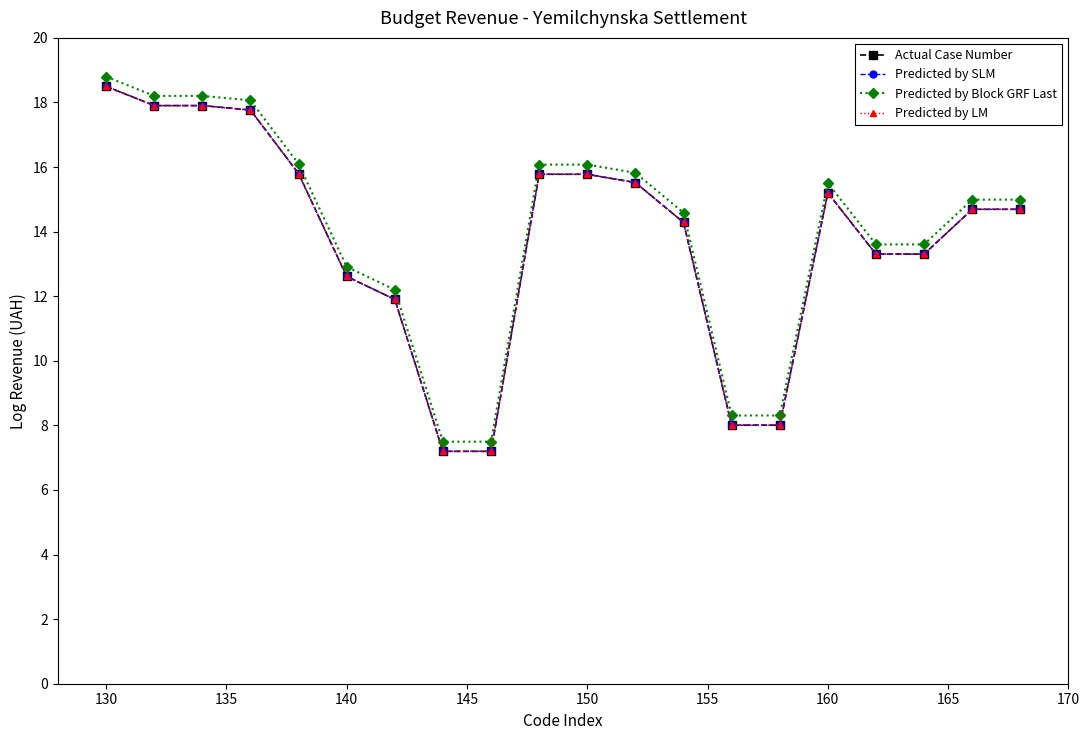

Does the chart have visible grid lines?

No